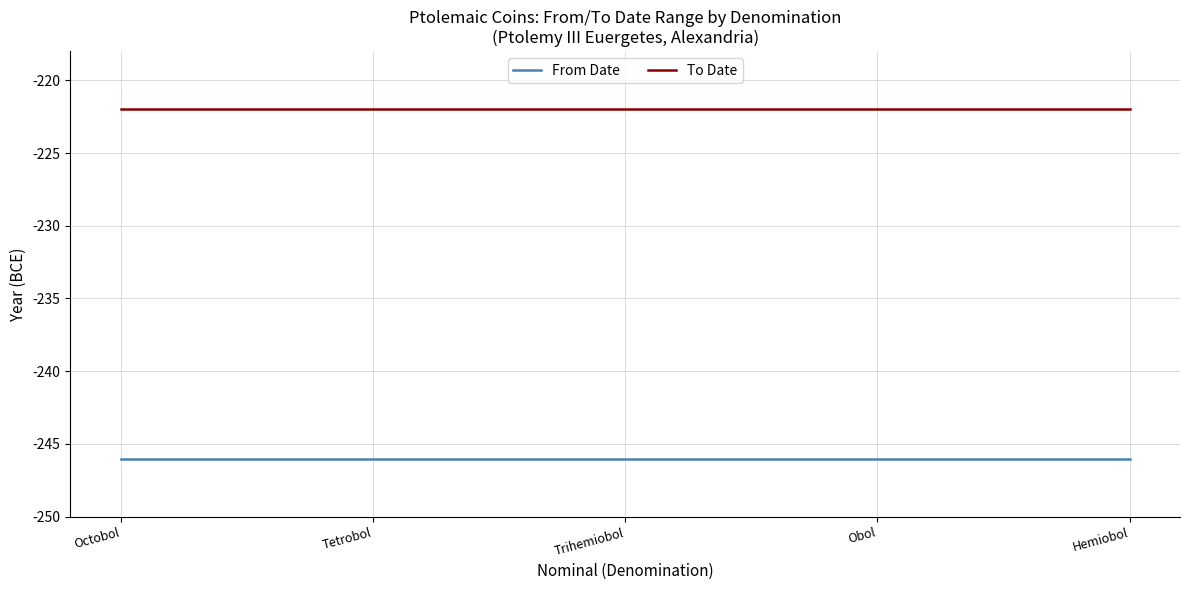

List the series in order of their peak value, lowest first.

From Date, To Date